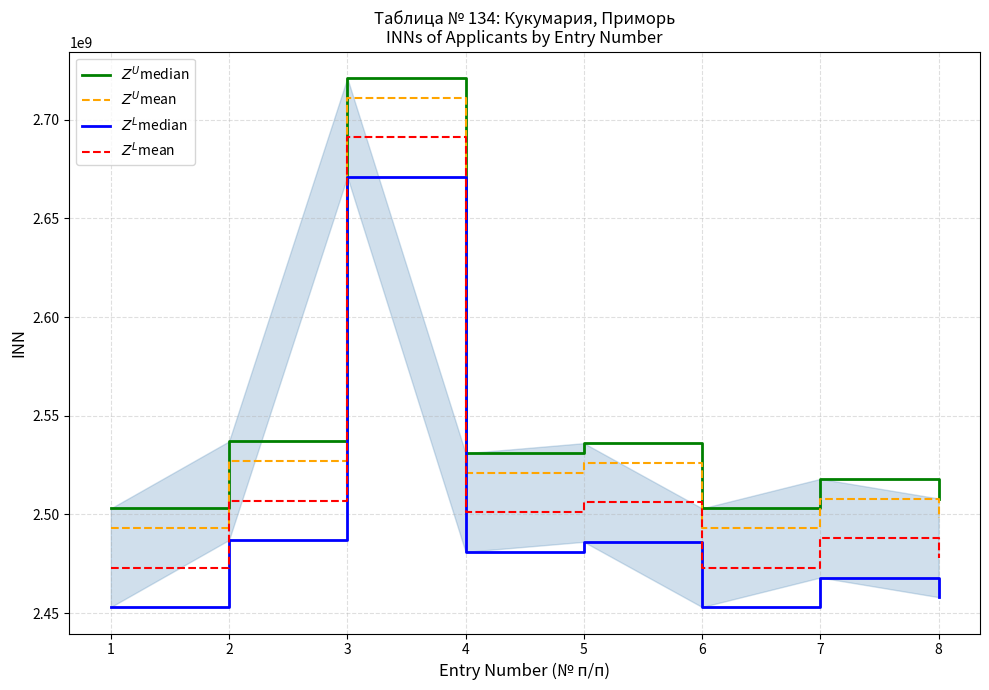

Where does the $Z^L$mean series first go above 2501008234?

2